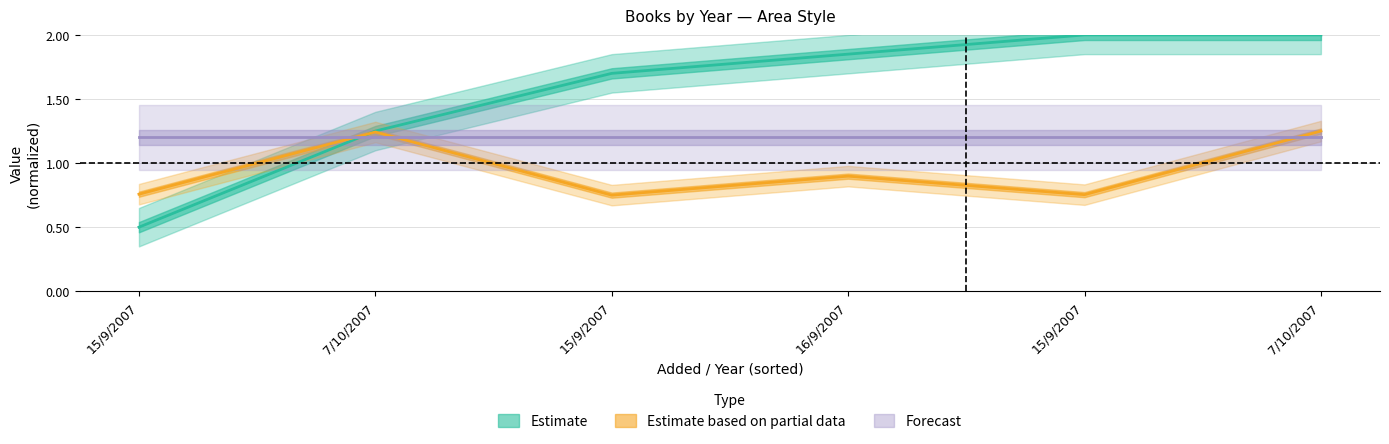

At which category does the chart reach its peak across all series?

15/9/2007